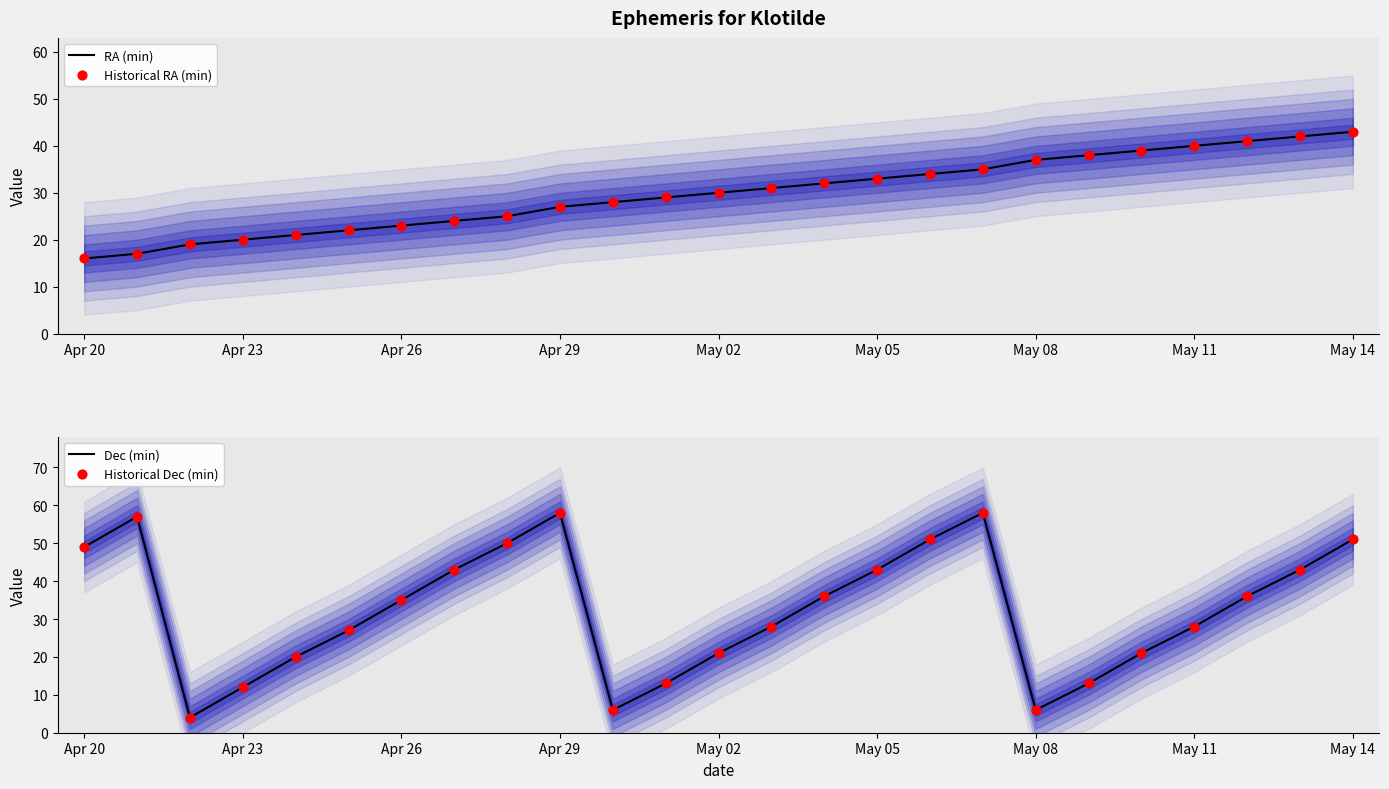

At how many categories does at least one series exceed 6?

25